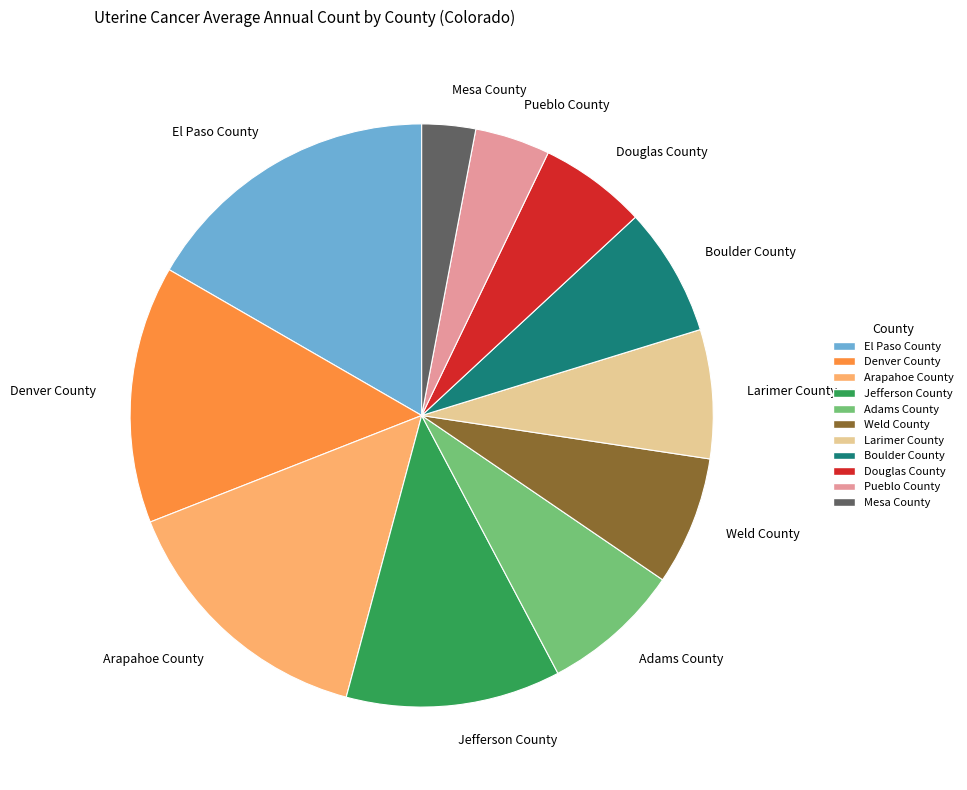

How many slices are in this pie chart?

11